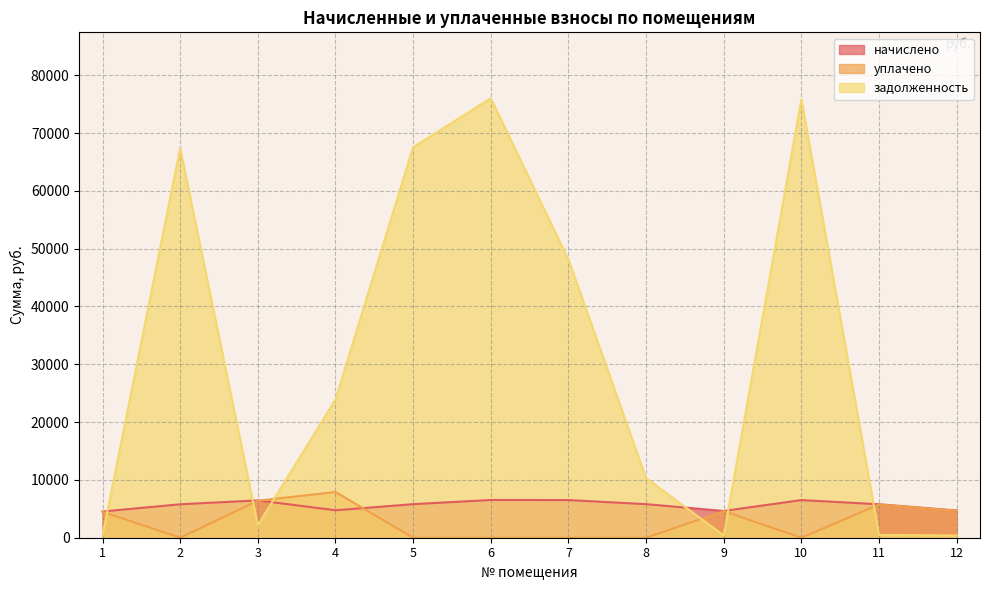

How many values in уплачено are above zero?

6